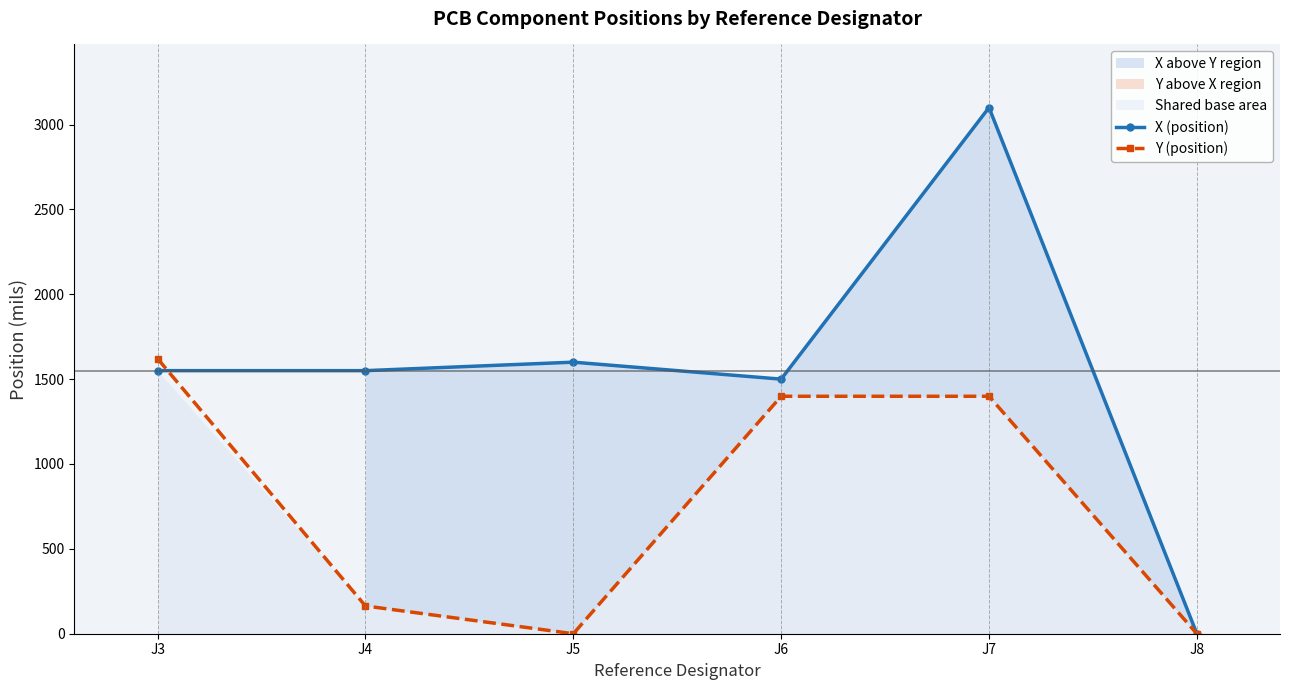

At which label does X (position) reach its peak?

J7